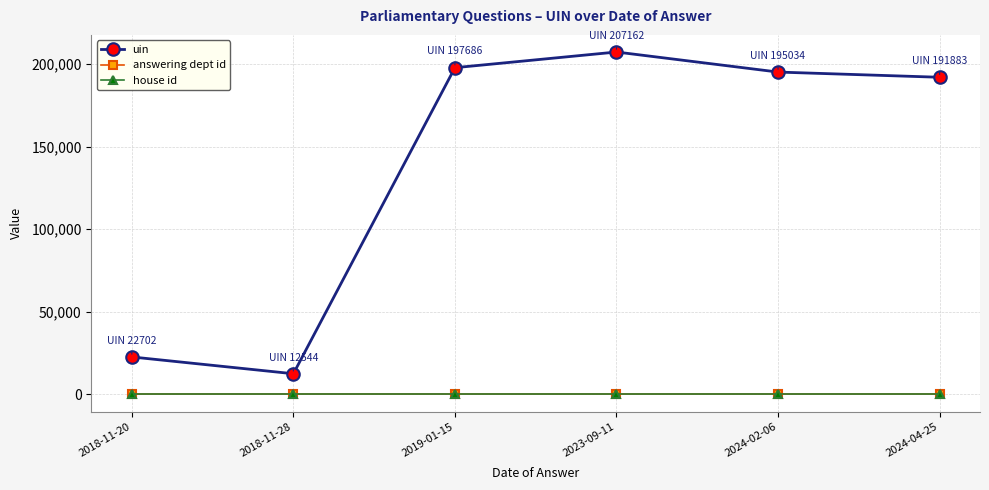

What is the label of the 2nd point from the left?

2018-11-28